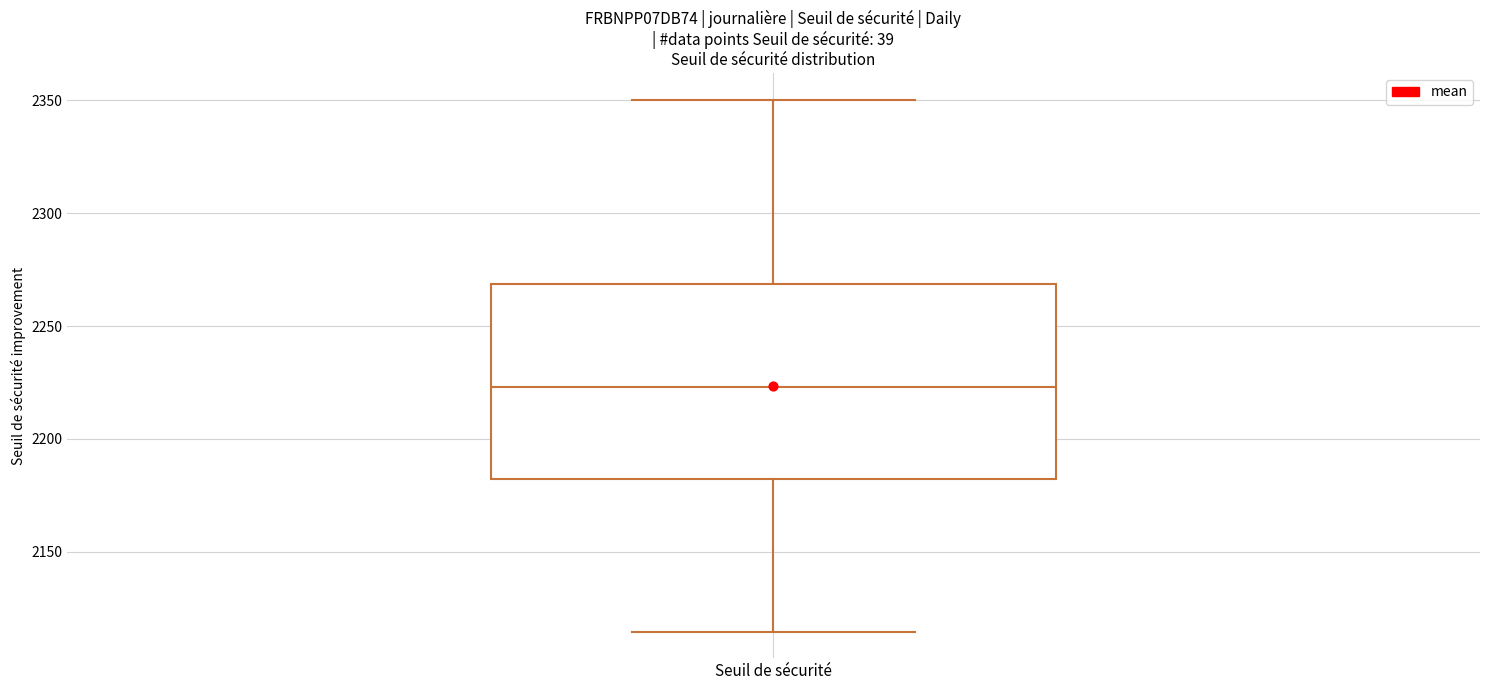

Read this box plot against the y-axis: the position of the median line, the range covered by the box, and the ends of both whiskers. The values are not printed on the chart, so give them approximately, as read against the axis.

median 2225, box 2180 to 2270, whiskers 2115 to 2350